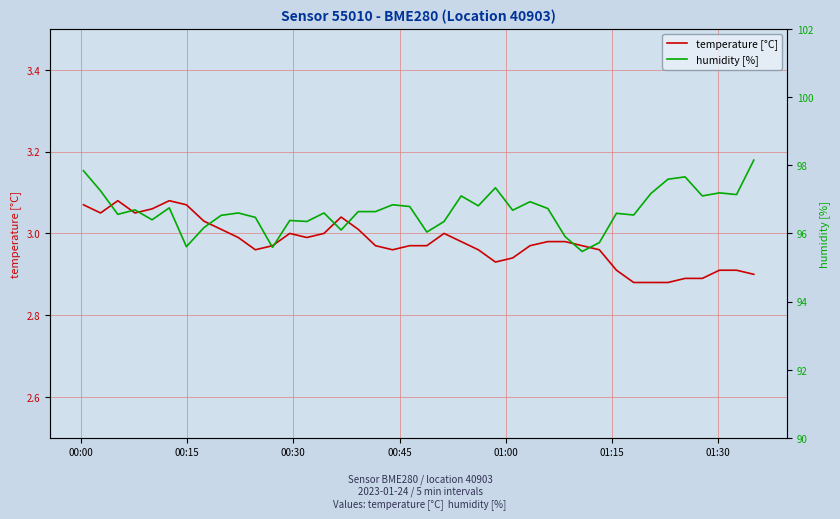

List the series in order of their overall mean, highest first.

humidity [%], temperature [°C]